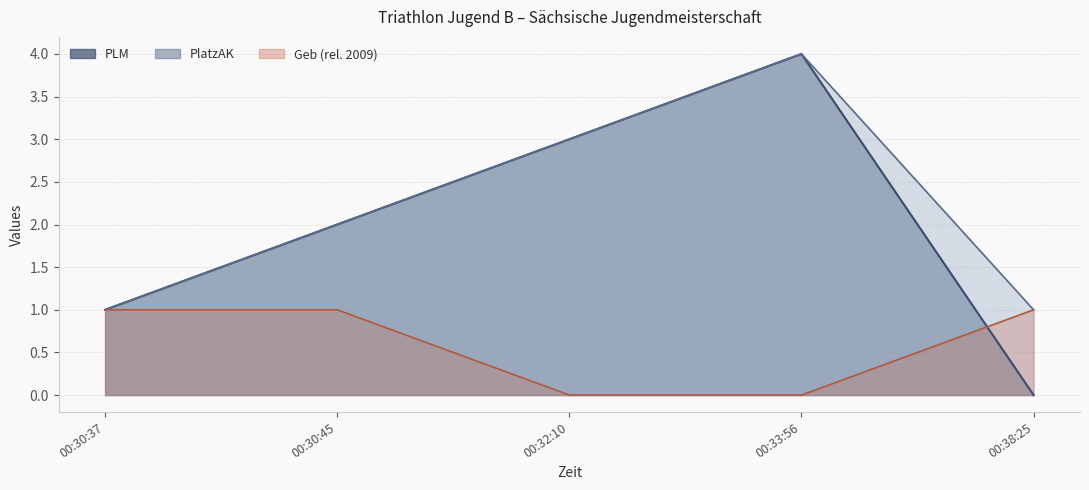

How many series are shown in this chart?

3